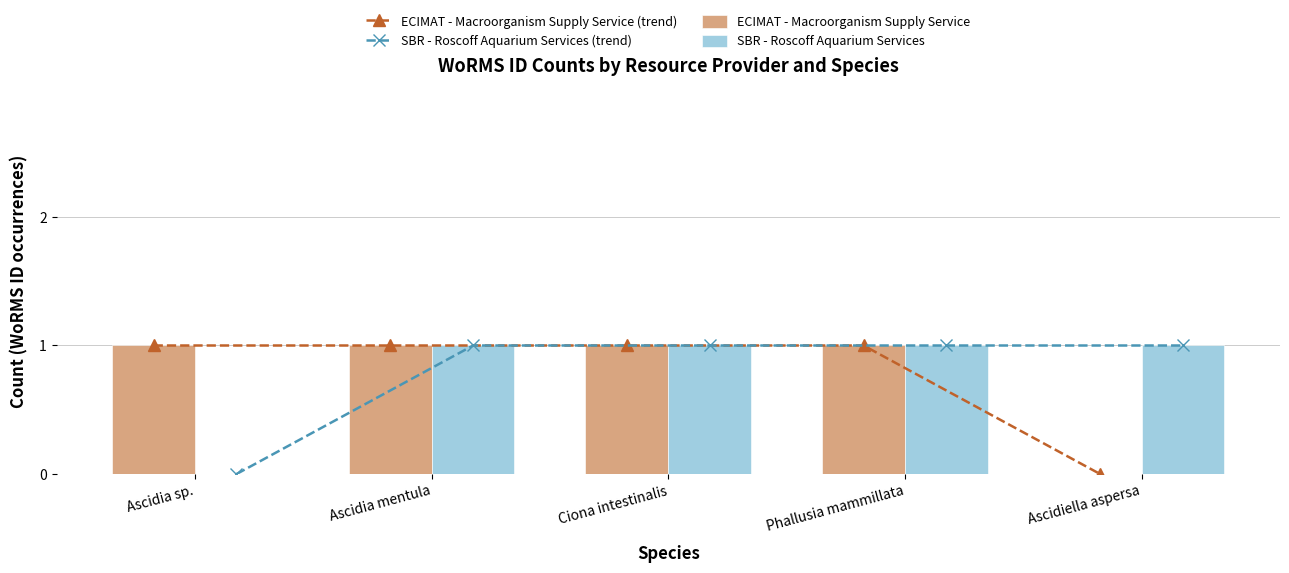

List the labels in order of ECIMAT - Macroorganism Supply Service value, smallest first.

Ascidiella aspersa, Ascidia sp., Ascidia mentula, Ciona intestinalis, Phallusia mammillata